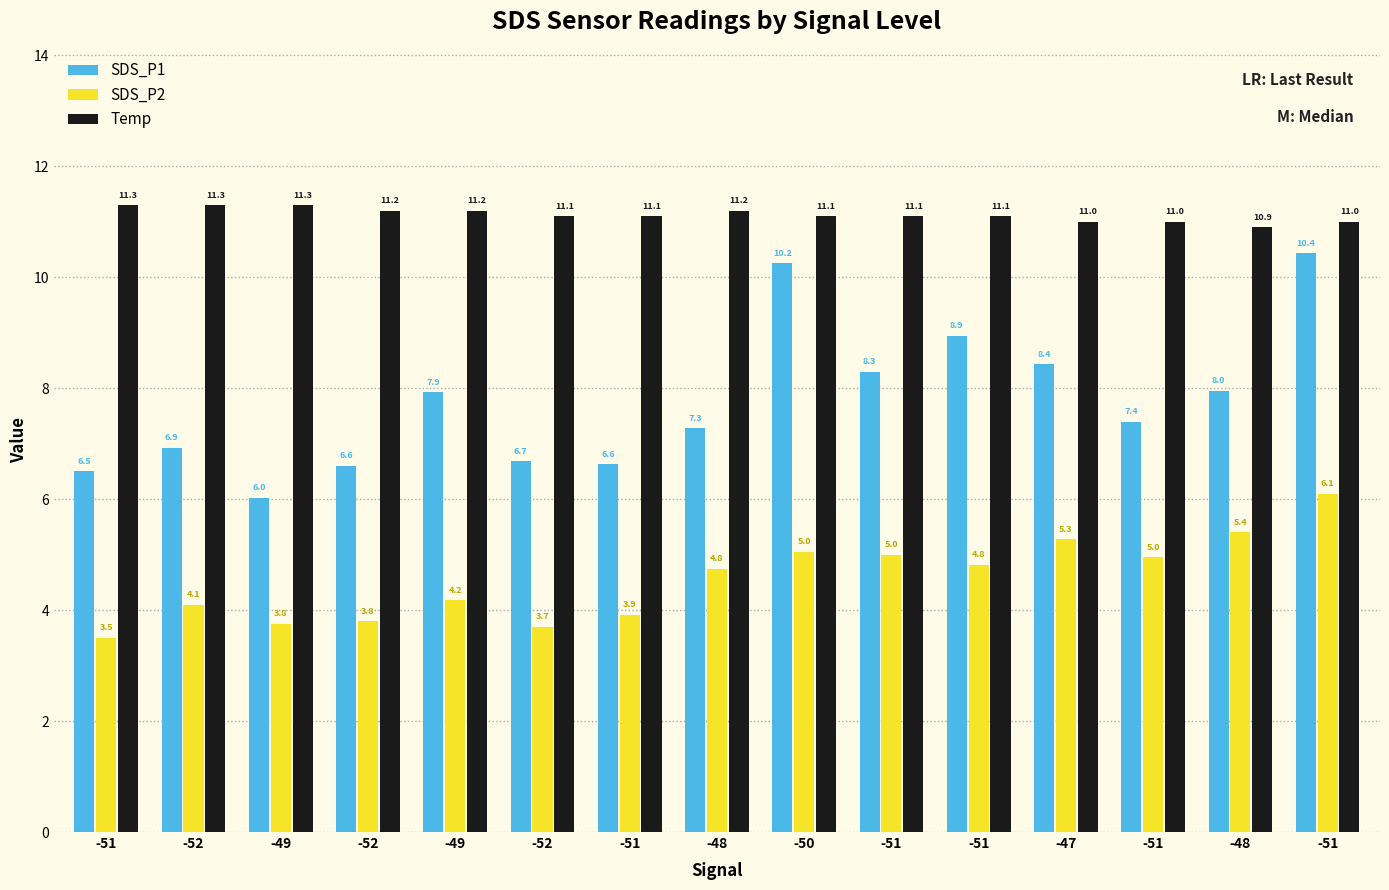

True or false: Temp has a value of 15.0 at -52.

False